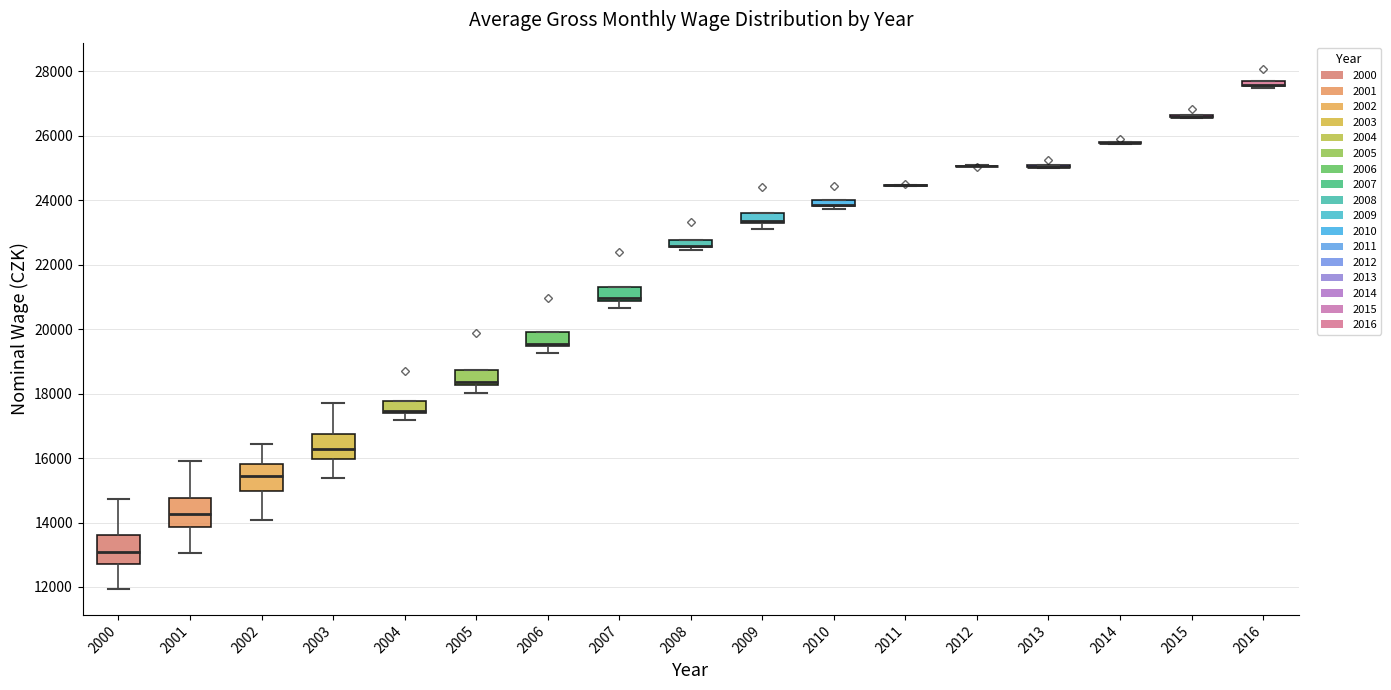

Where does the upper whisker of the box at x = 2000 end on the y-axis? The values are not printed on the chart, so give them approximately, as read against the axis.

14800